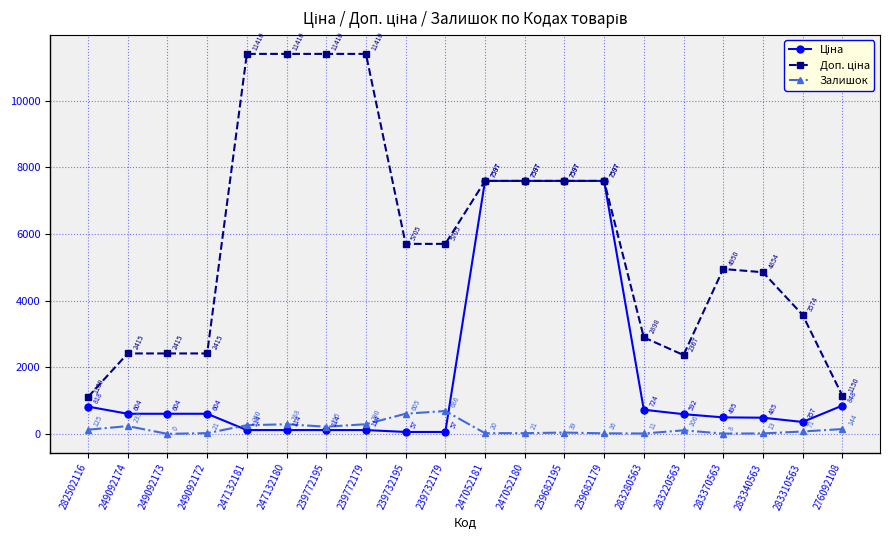

Count the number of categories in the chart.

20